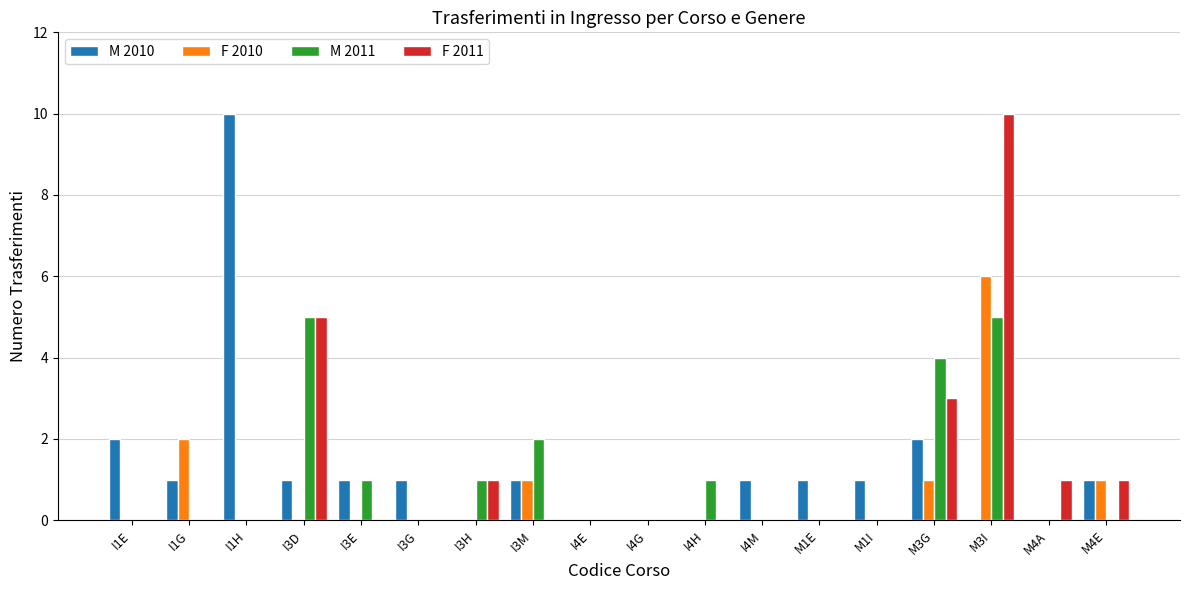

How many groups of bars are there?

18